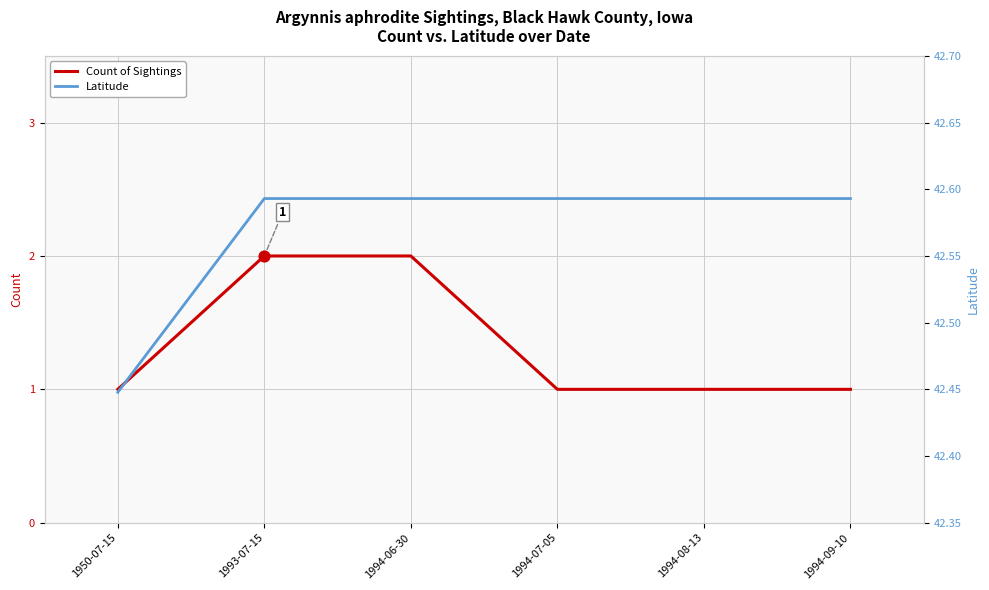

Which series has the largest Y range (max minus min)?

Count of Sightings